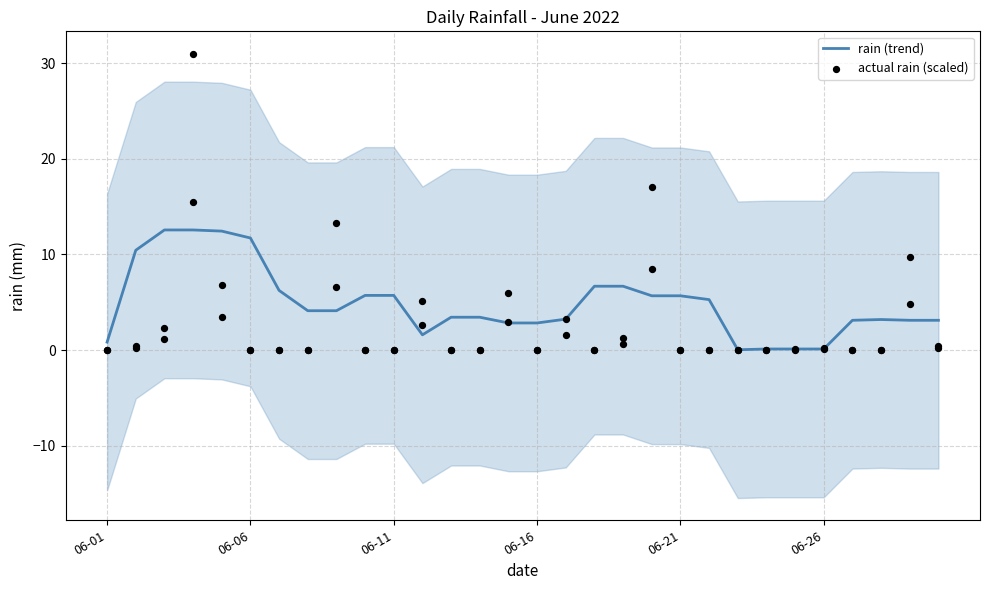

Which series contains the lowest Y value?

actual rain (scaled)